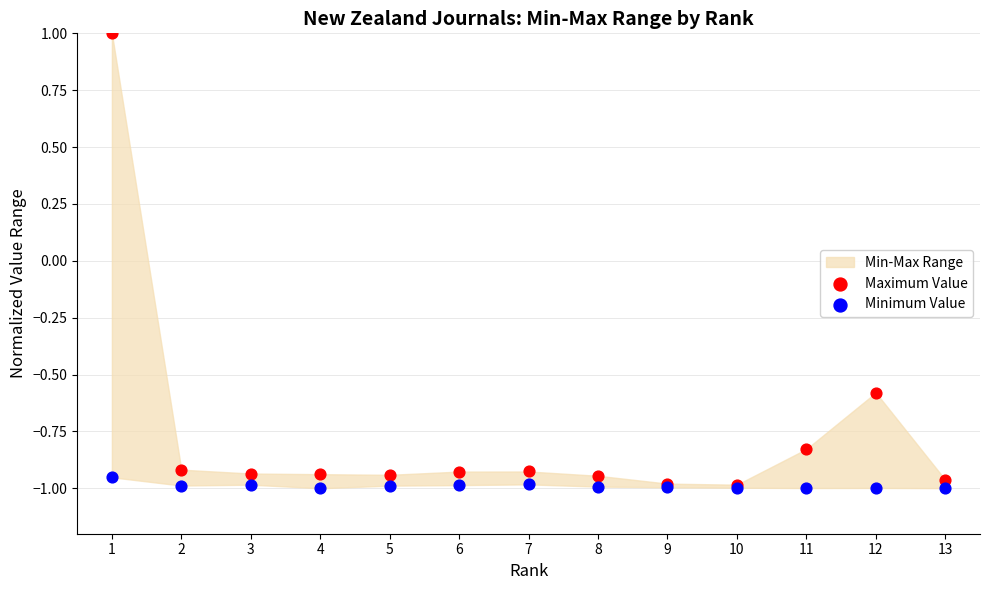

Across all series, what Y value is closest to 0?

-0.6